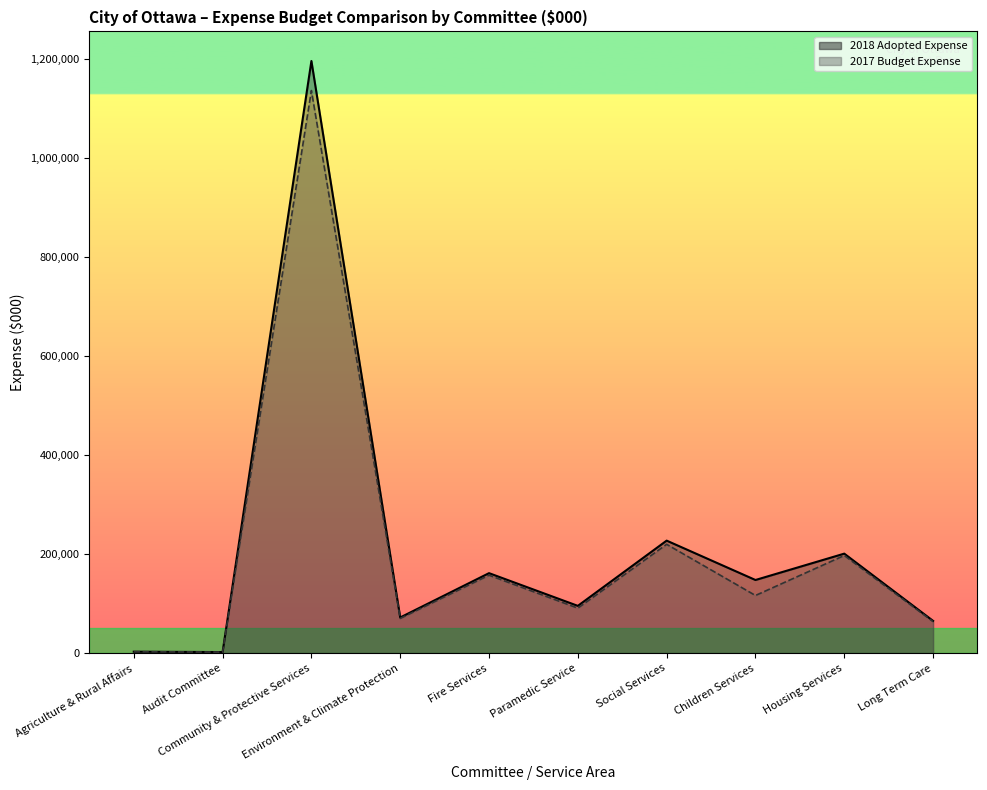

What is the highest value of the 2017 Budget Expense series?

1136951